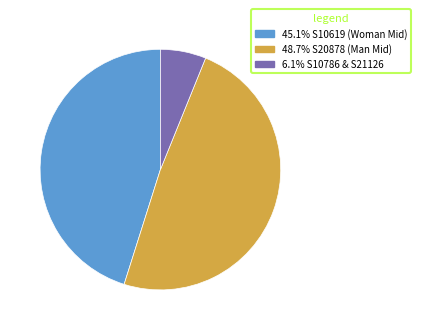

Is there a majority slice in this chart?

No